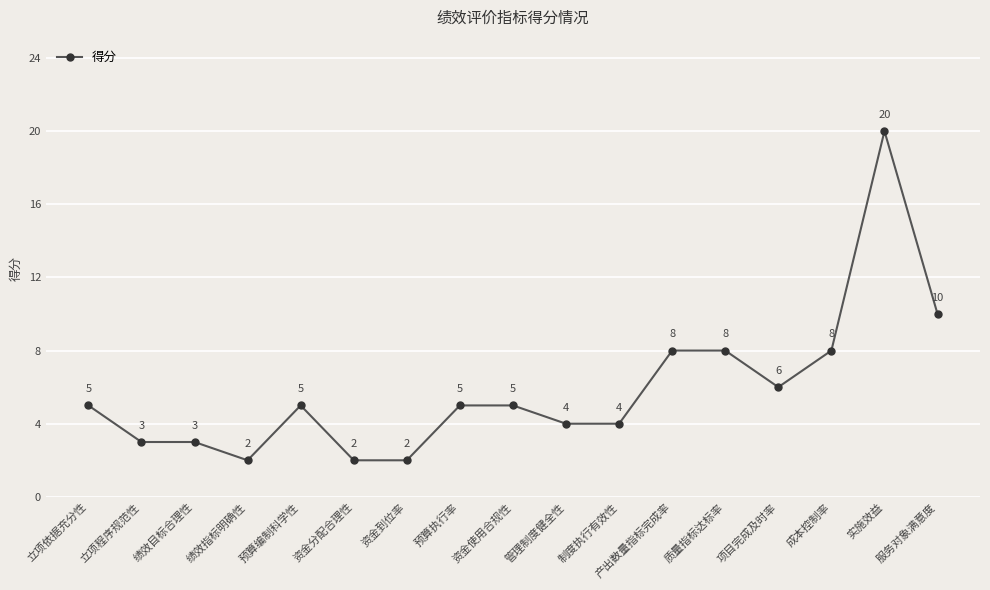

What is the approximate value at 实施效益?

20